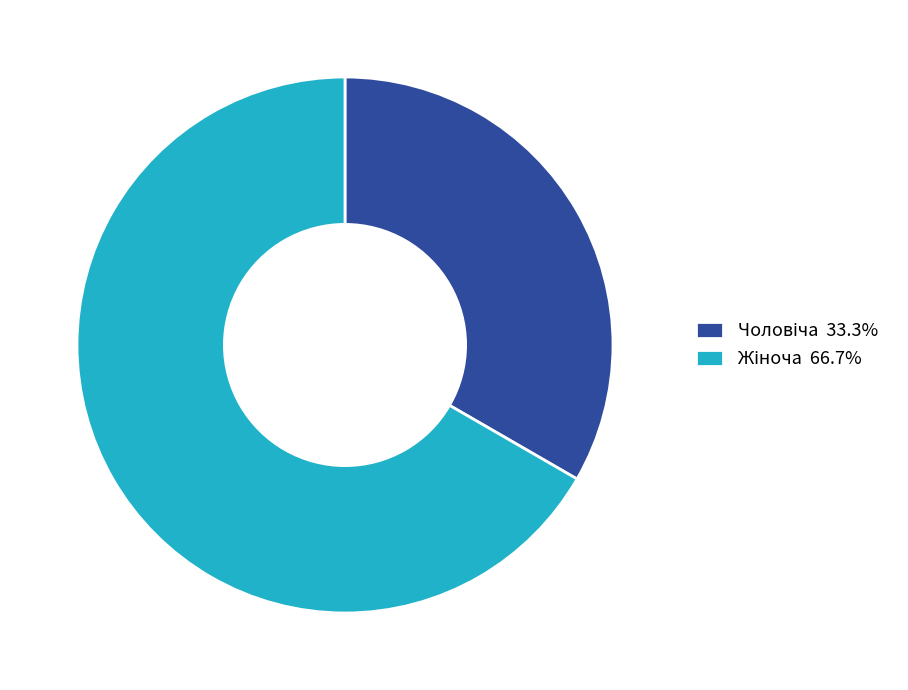

How many slices are in this pie chart?

2